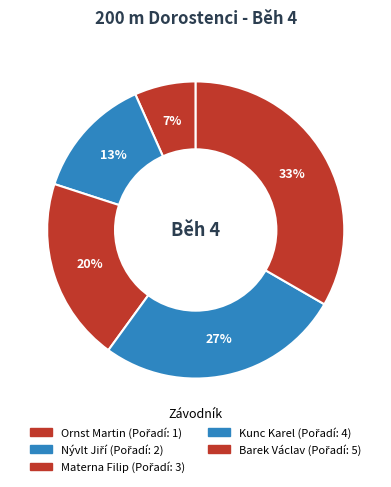

How many segments does this pie chart have?

5